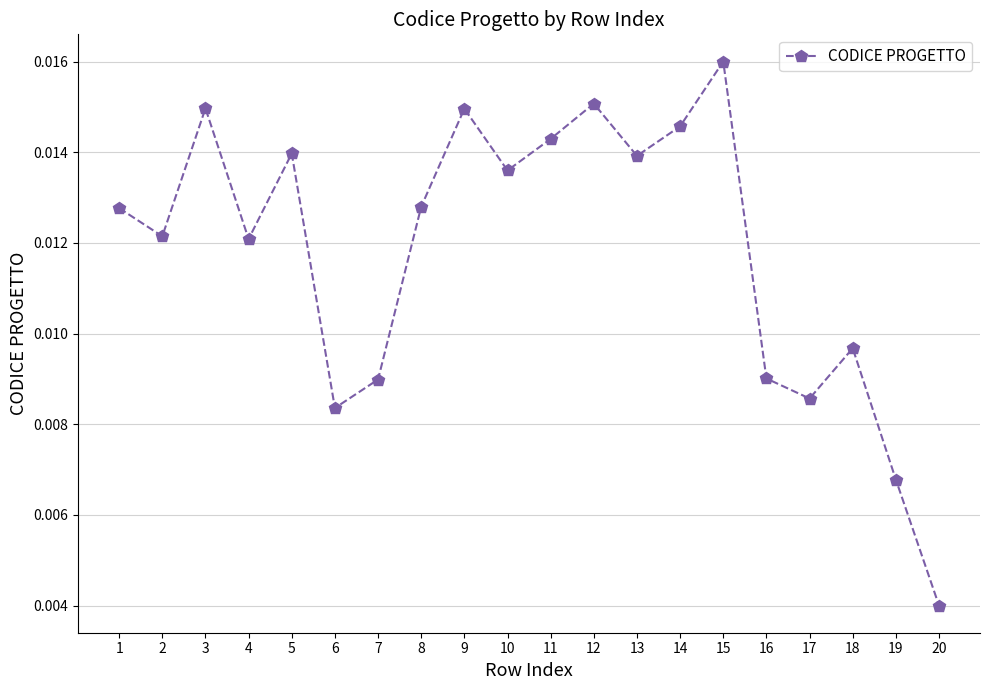

At which category does the chart reach its minimum across all series?

20